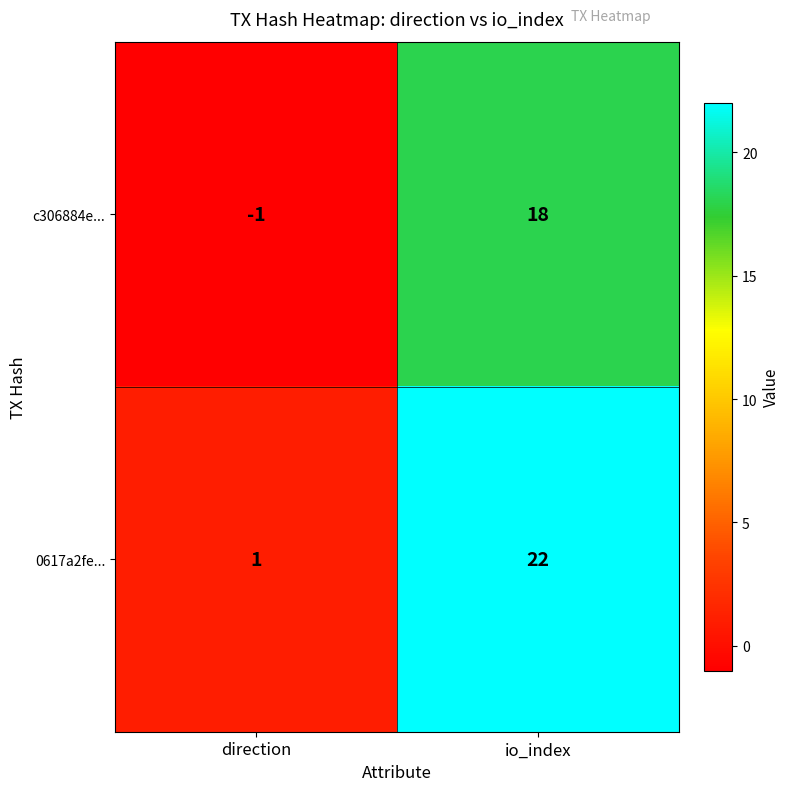

What is the sum of all c306884e... values?

17